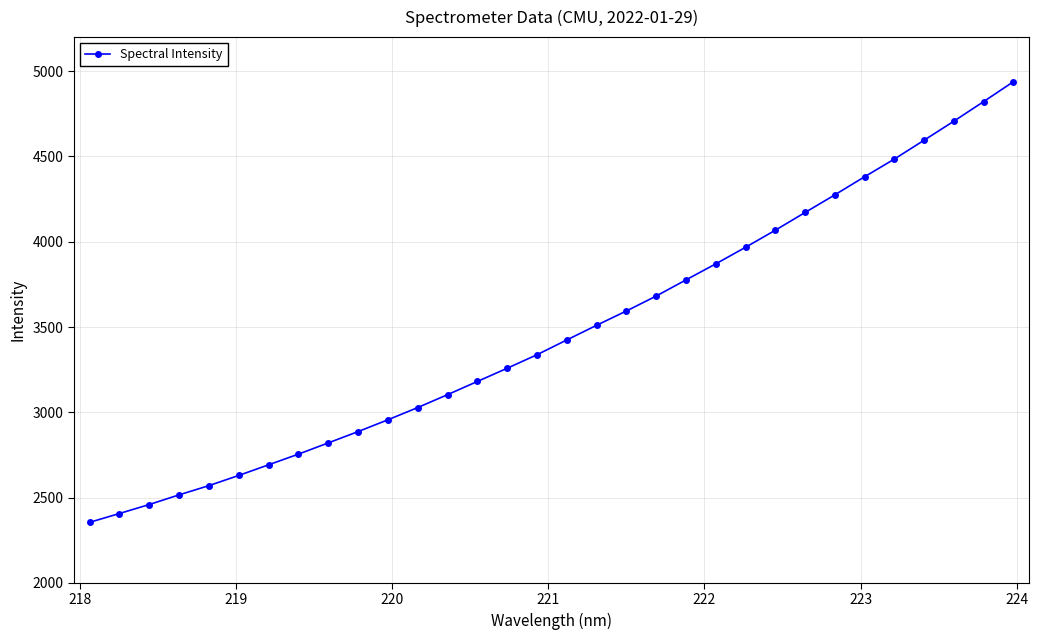

Reading right to left, what are all the values shown in this chart?

4938.9	4822.2	4707.3	4595.7	4485.1	4381.3	4275.1	4171.6	4067.5	3967.4	3870.2	3776.2	3681.4	3593.8	3509.9	3424.0	3337.3	3258.1	3180.6	3103.2	3027.6	2955.9	2886.6	2820.4	2754.5	2692.0	2629.6	2569.9	2515.7	2459.1	2406.4	2354.5